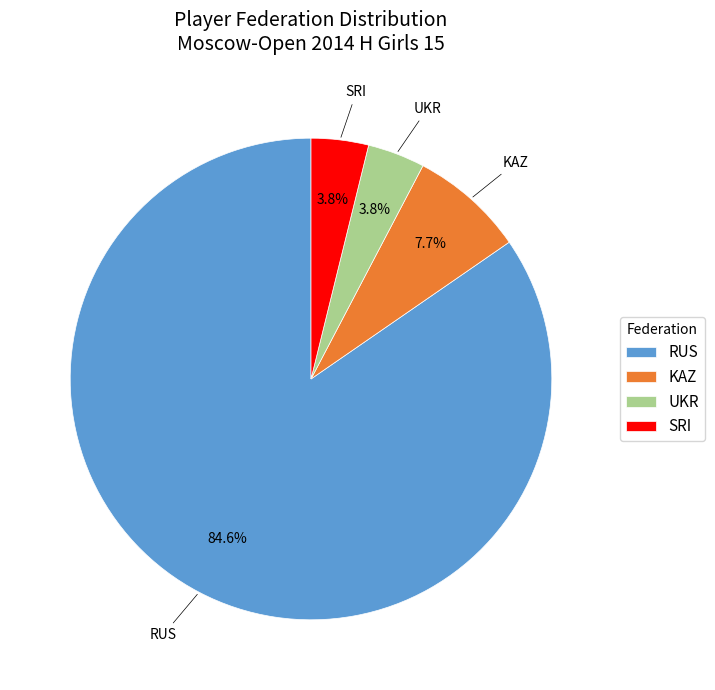

Does any single category account for the majority?

Yes